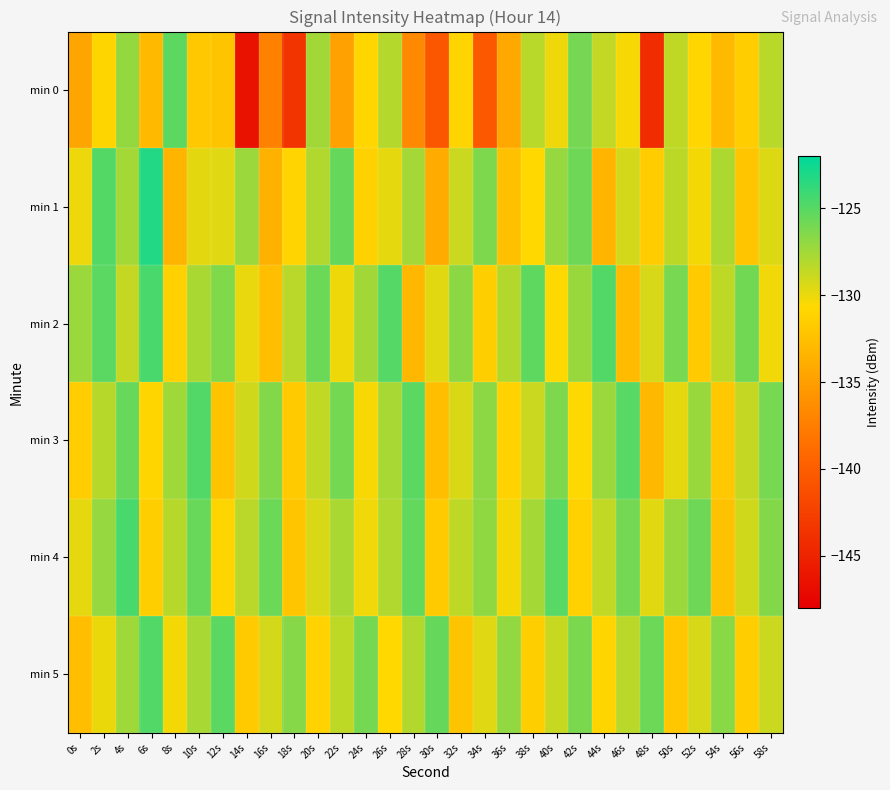

Reading left to right, what are all the values shown in this chart?

min 0: 0s=-134.5	2s=-130.9	4s=-127.1	6s=-132.9	8s=-125.2	10s=-131.9	12s=-132.2	14s=-146.5	16s=-137.3	18s=-143.6	20s=-127.5	22s=-134.8	24s=-130.9	26s=-128.2	28s=-136.7	30s=-140.6	32s=-131.0	34s=-140.5	36s=-134.2	38s=-128.3	40s=-130.1	42s=-126.0	44s=-128.6	46s=-130.4	48s=-144.2	50s=-128.5	52s=-130.8	54s=-132.9	56s=-131.5	58s=-128.3
min 1: 0s=-130.1	2s=-124.9	4s=-127.5	6s=-123.2	8s=-133.3	10s=-129.7	12s=-129.7	14s=-127.3	16s=-133.6	18s=-131.0	20s=-128.0	22s=-125.5	24s=-131.2	26s=-129.8	28s=-127.6	30s=-134.1	32s=-128.9	34s=-126.3	36s=-132.5	38s=-130.7	40s=-127.1	42s=-125.8	44s=-133.4	46s=-129.2	48s=-131.6	50s=-128.4	52s=-130.3	54s=-127.9	56s=-132.1	58s=-129.5
min 2: 0s=-127.3	2s=-125.1	4s=-128.7	6s=-124.5	8s=-131.2	10s=-127.8	12s=-126.4	14s=-129.9	16s=-132.6	18s=-128.3	20s=-125.7	22s=-130.1	24s=-127.5	26s=-124.9	28s=-133.2	30s=-129.7	32s=-126.8	34s=-131.4	36s=-128.1	38s=-125.3	40s=-130.6	42s=-127.2	44s=-124.8	46s=-132.9	48s=-129.3	50s=-126.1	52s=-131.7	54s=-128.5	56s=-125.9	58s=-130.2
min 3: 0s=-131.5	2s=-128.2	4s=-125.6	6s=-130.9	8s=-127.4	10s=-124.8	12s=-132.3	14s=-129.1	16s=-126.5	18s=-131.8	20s=-128.6	22s=-126.0	24s=-130.4	26s=-127.7	28s=-125.1	30s=-132.7	32s=-129.4	34s=-126.8	36s=-131.1	38s=-128.9	40s=-126.3	42s=-130.6	44s=-127.3	46s=-125.0	48s=-133.1	50s=-129.8	52s=-127.2	54s=-131.9	56s=-128.7	58s=-126.1
min 4: 0s=-129.8	2s=-127.1	4s=-124.5	6s=-131.4	8s=-128.2	10s=-125.6	12s=-130.9	14s=-128.3	16s=-125.7	18s=-132.1	20s=-129.4	22s=-127.8	24s=-130.2	26s=-128.0	28s=-125.4	30s=-131.7	32s=-128.5	34s=-126.9	36s=-130.3	38s=-127.6	40s=-125.0	42s=-131.2	44s=-128.6	46s=-126.0	48s=-129.7	50s=-127.3	52s=-125.8	54s=-132.4	56s=-129.1	58s=-126.5
min 5: 0s=-132.6	2s=-130.0	4s=-127.4	6s=-124.8	8s=-130.3	10s=-127.7	12s=-125.1	14s=-131.8	16s=-129.2	18s=-126.6	20s=-131.1	22s=-128.5	24s=-126.0	26s=-130.7	28s=-128.1	30s=-125.5	32s=-132.2	34s=-129.6	36s=-127.0	38s=-131.4	40s=-128.8	42s=-126.2	44s=-130.9	46s=-128.3	48s=-125.7	50s=-132.0	52s=-129.3	54s=-126.7	56s=-131.5	58s=-128.9